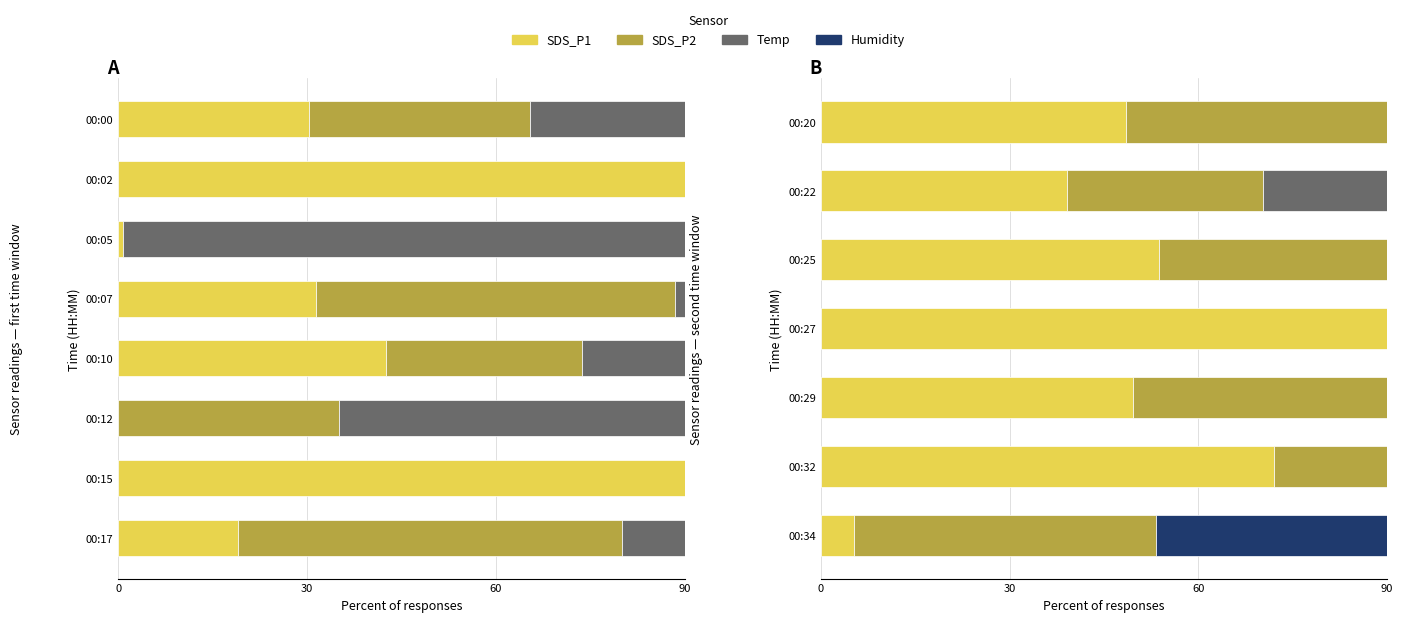

Where is SDS_P2 nearest to the value 59?

00:29